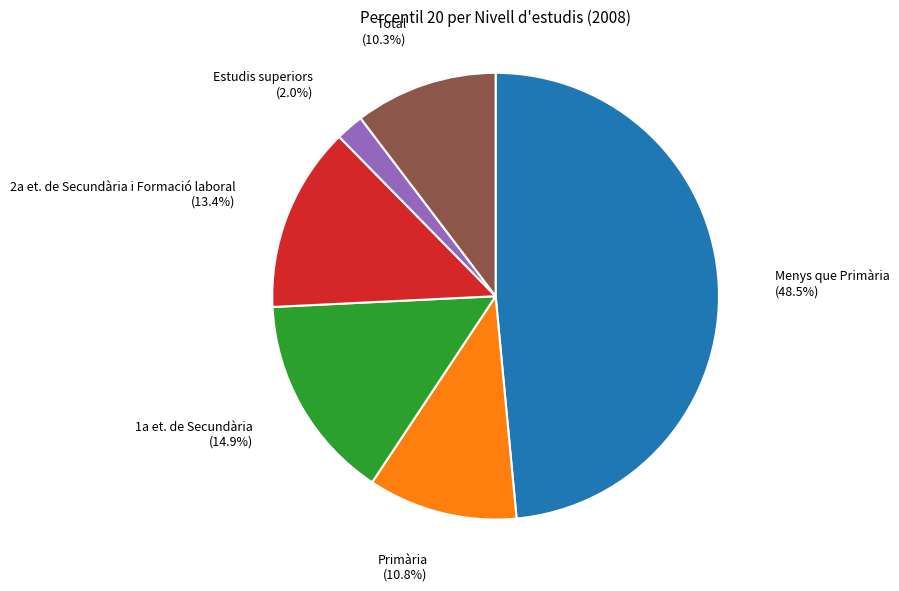

How many slices are in this pie chart?

6